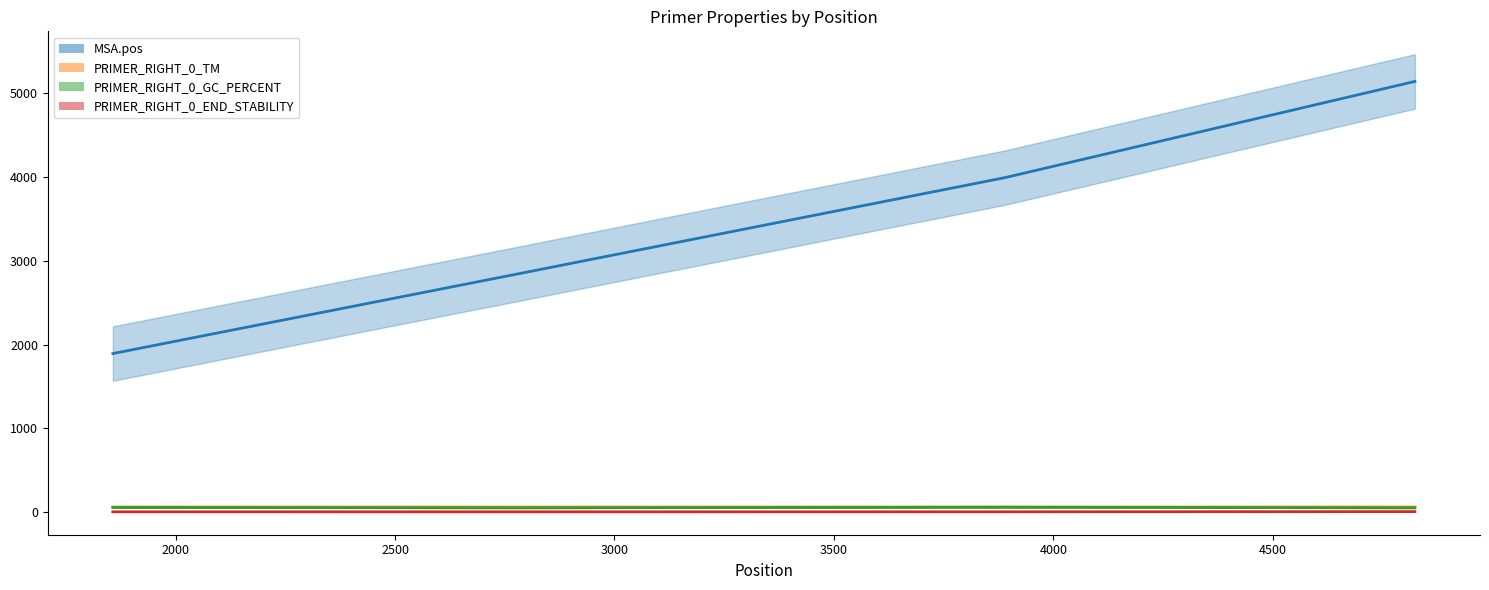

What is the lowest value of the PRIMER_RIGHT_0_GC_PERCENT series?

50.0